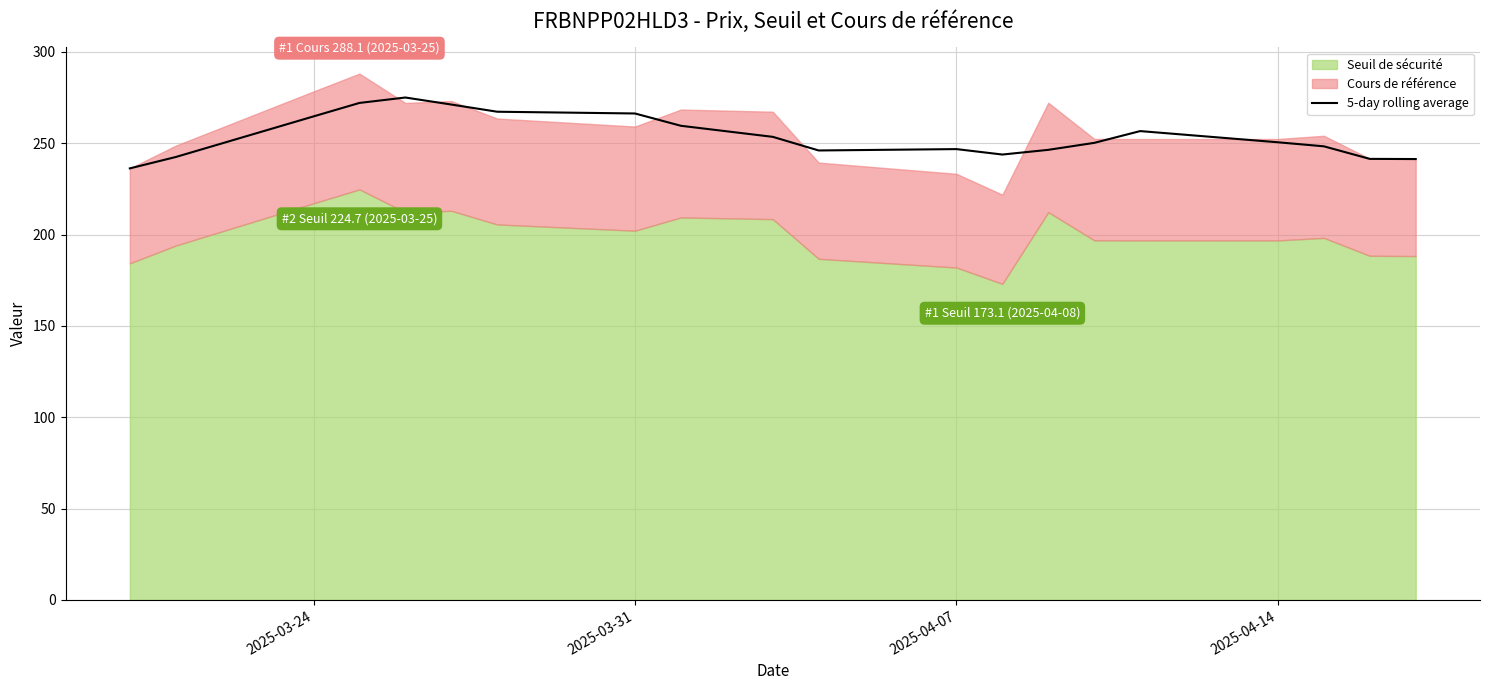

What is the average value?

254.0